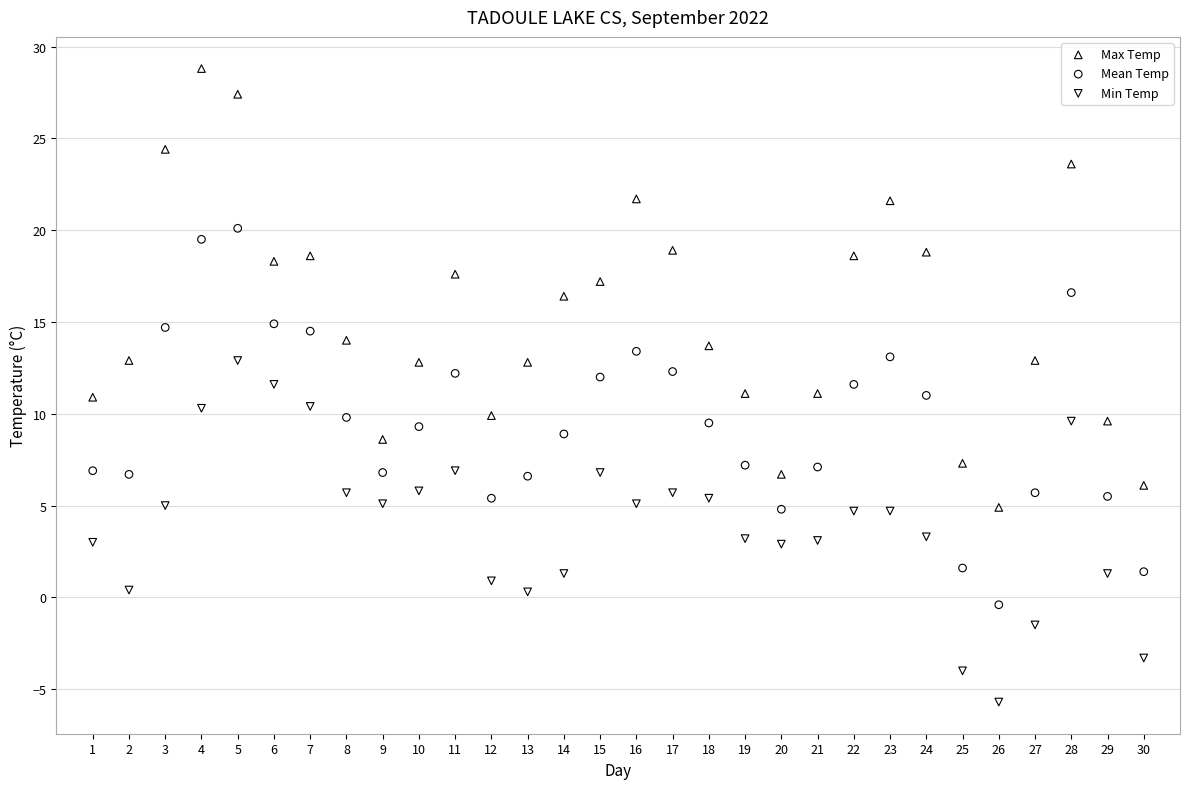

Which series has the largest Y range (max minus min)?

Max Temp